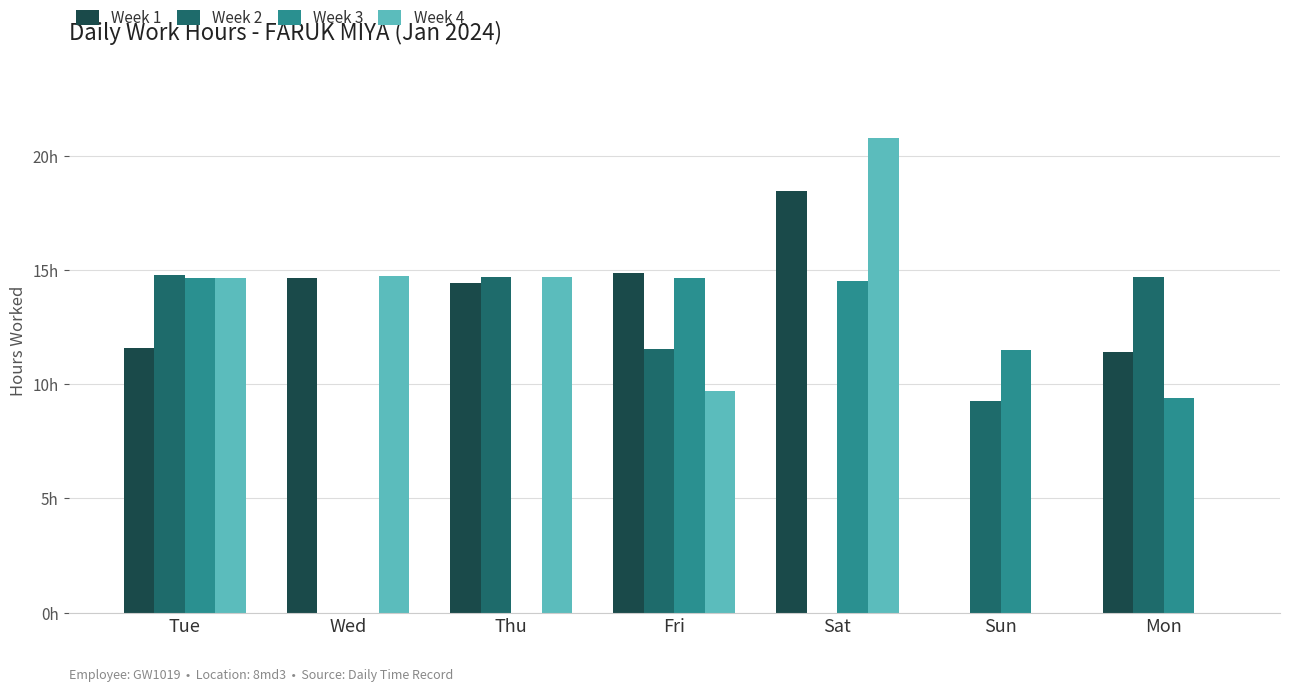

Is the value of Week 1 at Fri greater than the value of Week 2 at Fri?

Yes